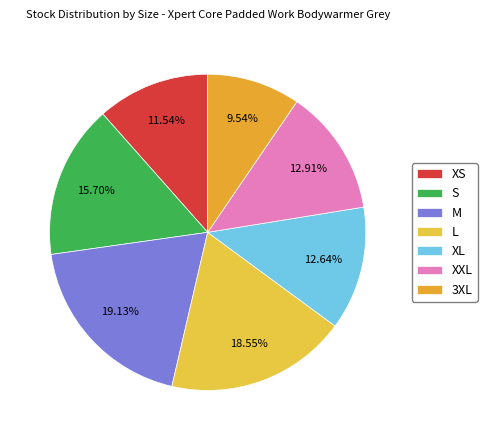

To the nearest percent, what is the combined percentage of M and 3XL?

29%